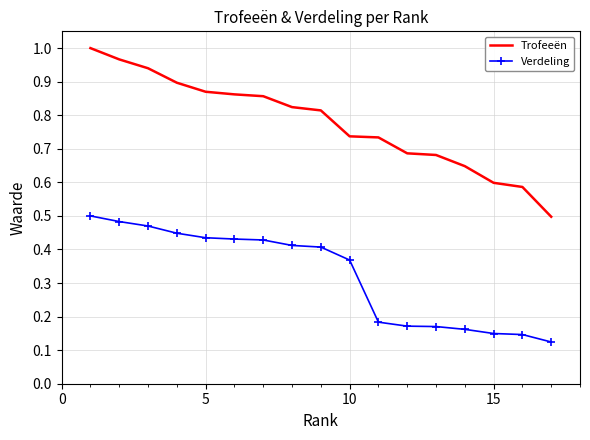

True or false: Trofeeën and Verdeling cross at least once.

False